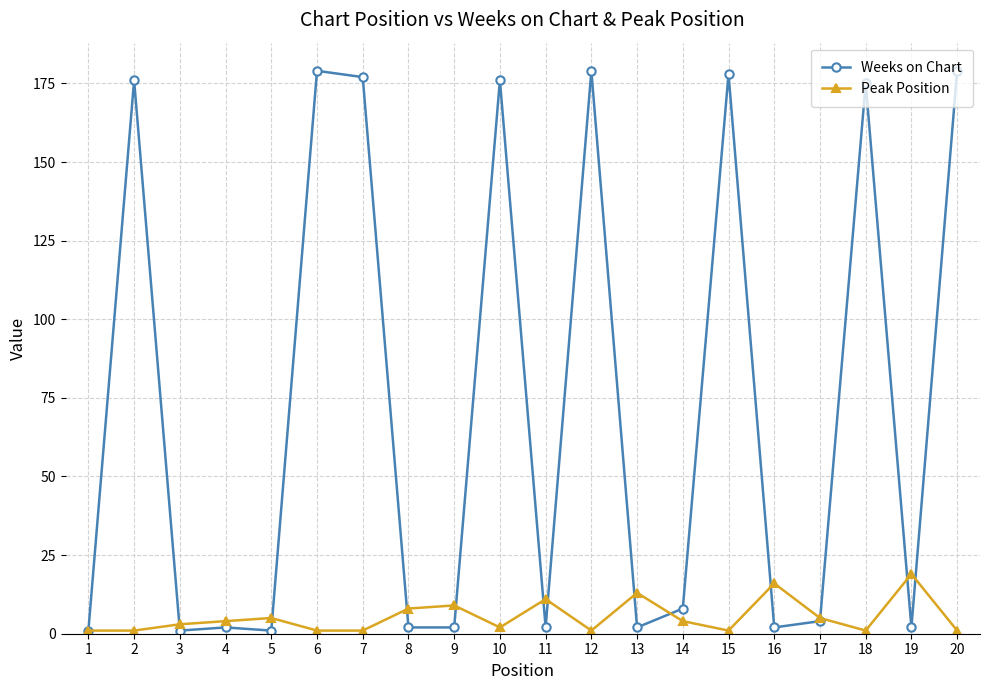

How many lines are shown in the chart?

2